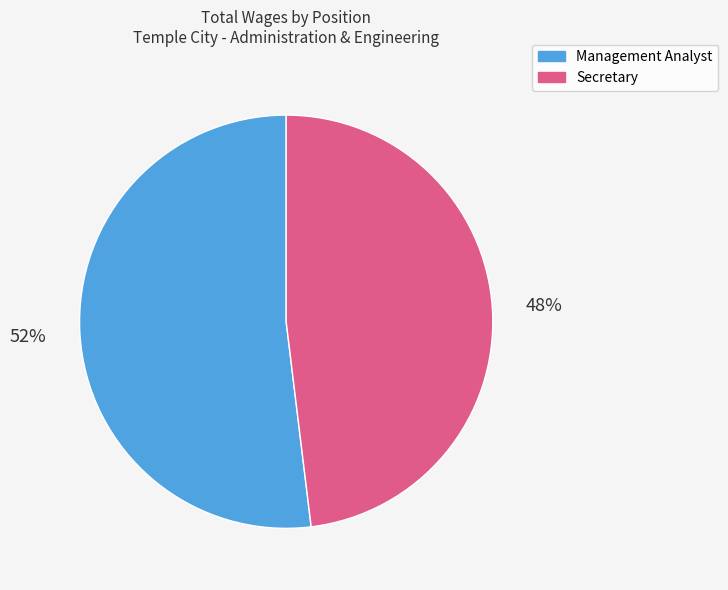

Which has a higher value, Secretary or Management Analyst?

Management Analyst